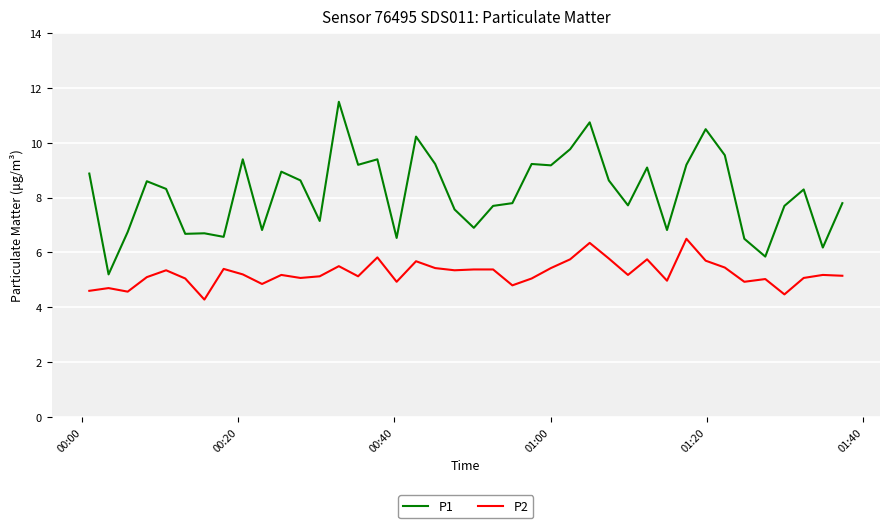

Which series has the widest spread of values?

P1